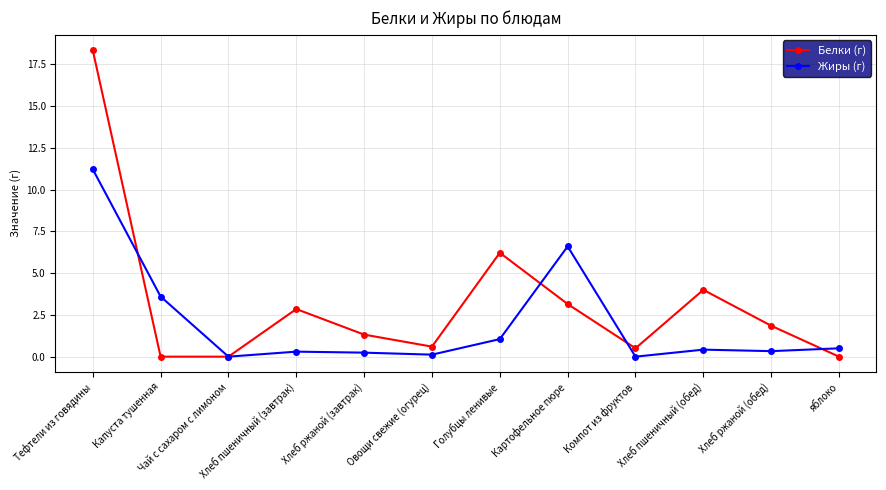

Rank the series by their maximum value, from lowest to highest.

Жиры (г), Белки (г)